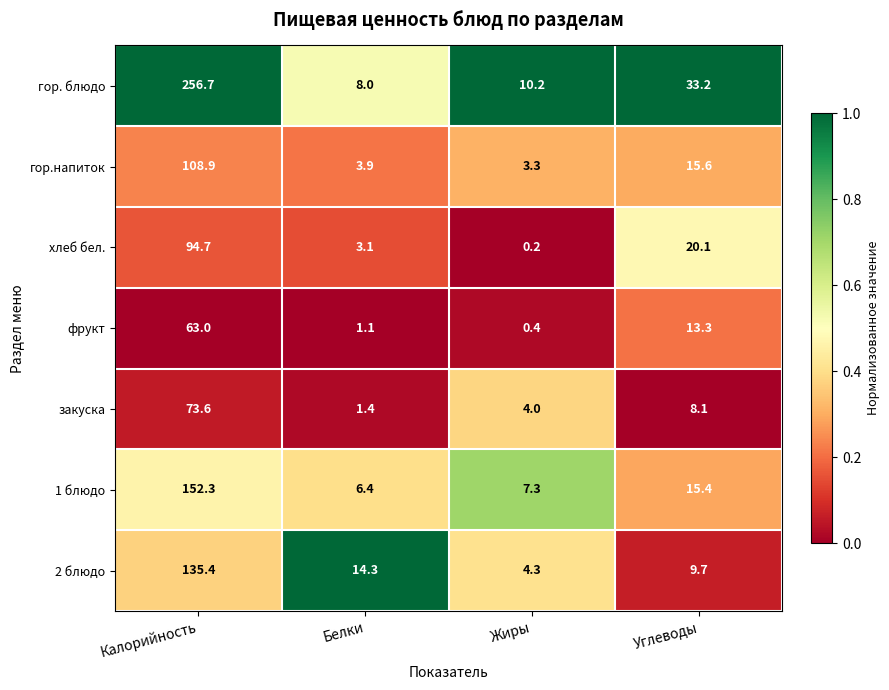

Reading left to right, transcribe all the data shown in this chart.

гор. блюдо: Калорийность=256.7	Белки=8.0	Жиры=10.2	Углеводы=33.2
гор.напиток: Калорийность=108.9	Белки=3.9	Жиры=3.3	Углеводы=15.6
хлеб бел.: Калорийность=94.7	Белки=3.1	Жиры=0.2	Углеводы=20.1
фрукт: Калорийность=63.0	Белки=1.1	Жиры=0.4	Углеводы=13.3
закуска: Калорийность=73.6	Белки=1.4	Жиры=4.0	Углеводы=8.1
1 блюдо: Калорийность=152.3	Белки=6.4	Жиры=7.3	Углеводы=15.4
2 блюдо: Калорийность=135.4	Белки=14.3	Жиры=4.3	Углеводы=9.7